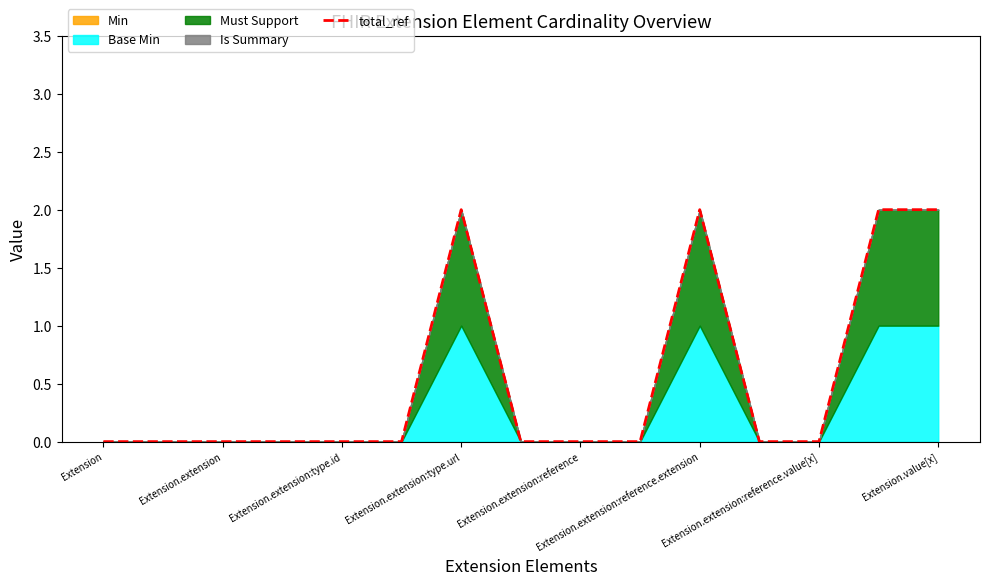

How many lines are shown in the chart?

1